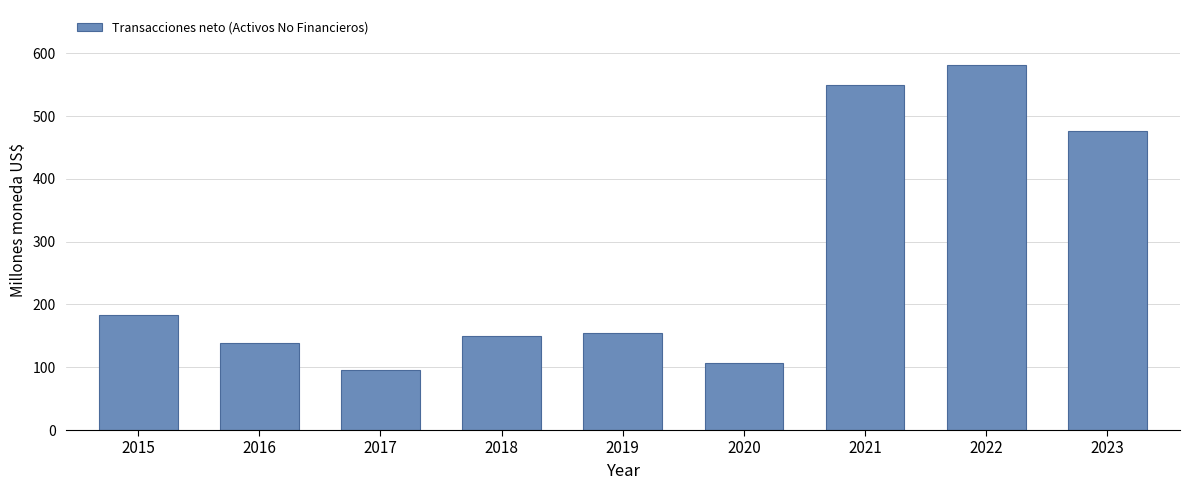

Reading left to right, extract all data points from this chart.

182.6	139.1	95.5	150.4	154.3	106.4	549.2	581.8	475.8